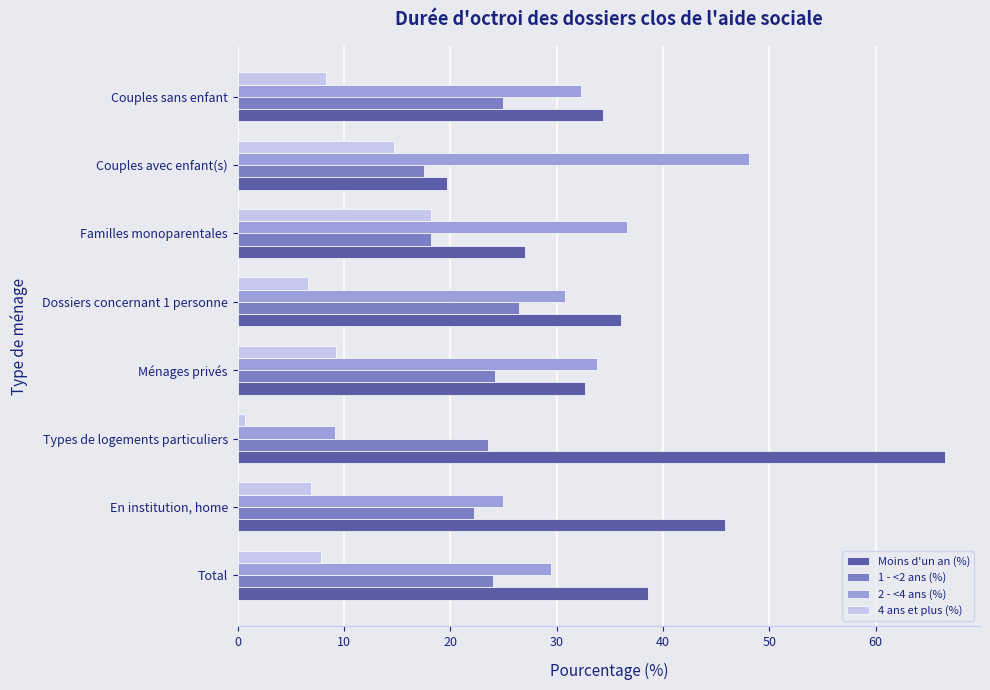

What is the difference between the maximum and minimum values in the Moins d'un an (%) series?

46.8